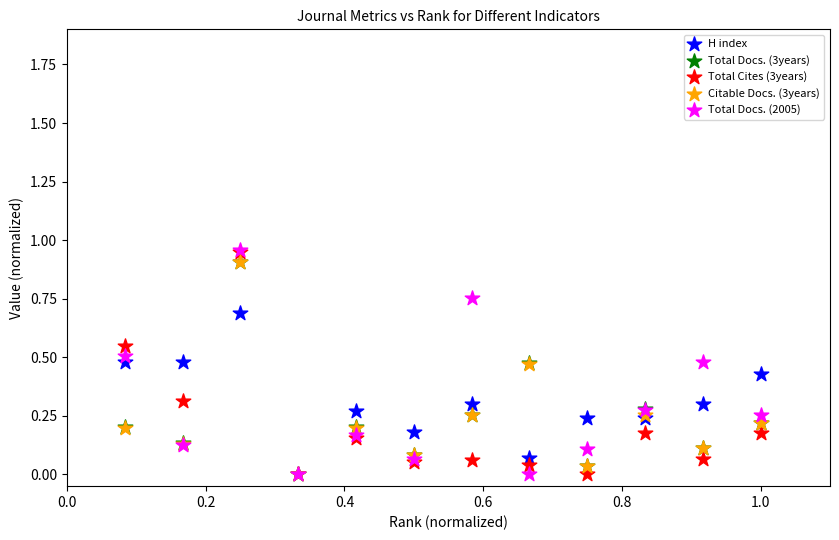

What are all the series names shown in the legend?

H index, Total Docs. (3years), Total Cites (3years), Citable Docs. (3years), Total Docs. (2005)